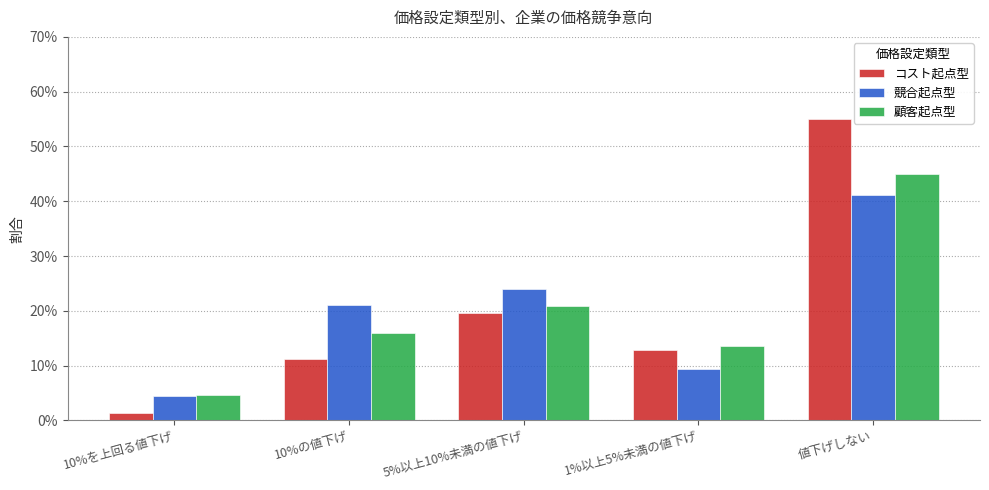

Which label corresponds to the smallest value in the chart?

10%を上回る値下げ